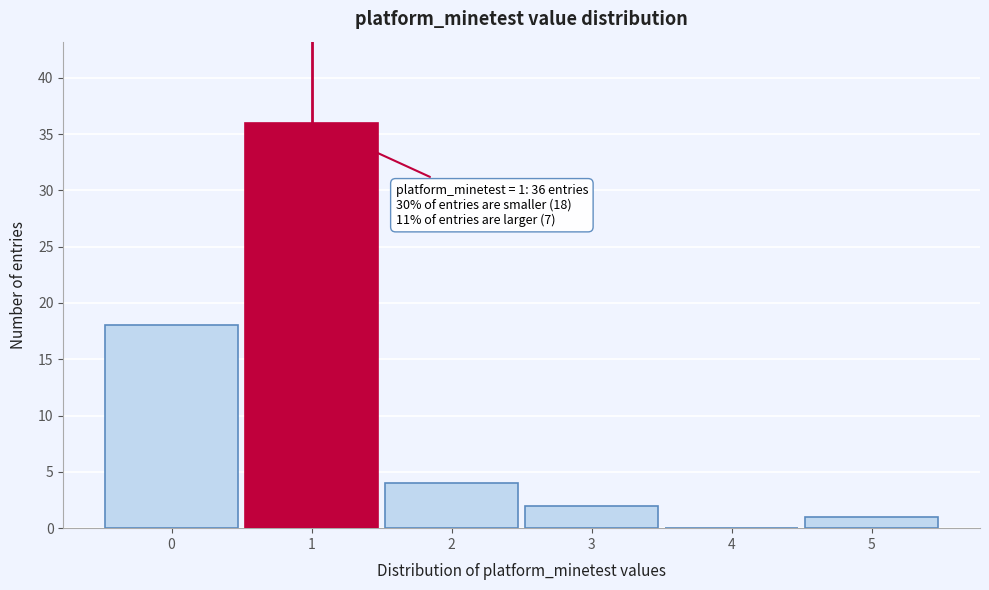

Over which range of the x-axis is the bar tallest?

0.5 to 1.5